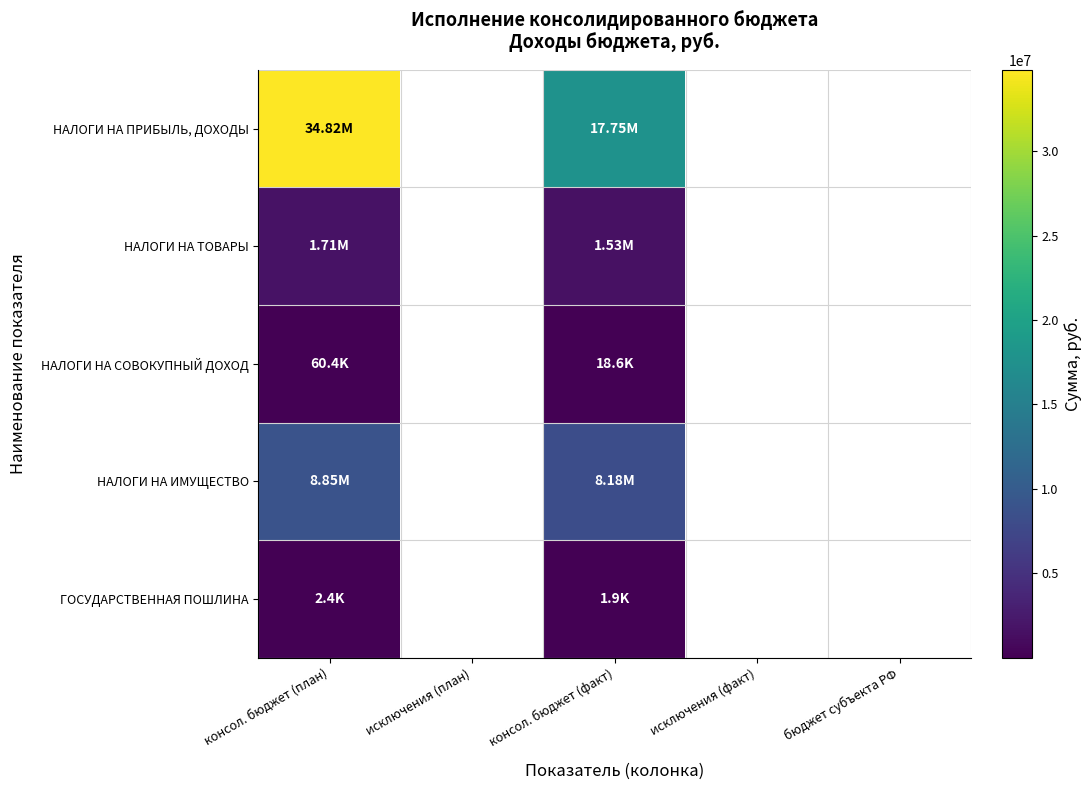

Rank the series at консол. бюджет (план) from lowest to highest value.

ГОСУДАРСТВЕННАЯ ПОШЛИНА, НАЛОГИ НА СОВОКУПНЫЙ ДОХОД, НАЛОГИ НА ТОВАРЫ, НАЛОГИ НА ИМУЩЕСТВО, НАЛОГИ НА ПРИБЫЛЬ, ДОХОДЫ